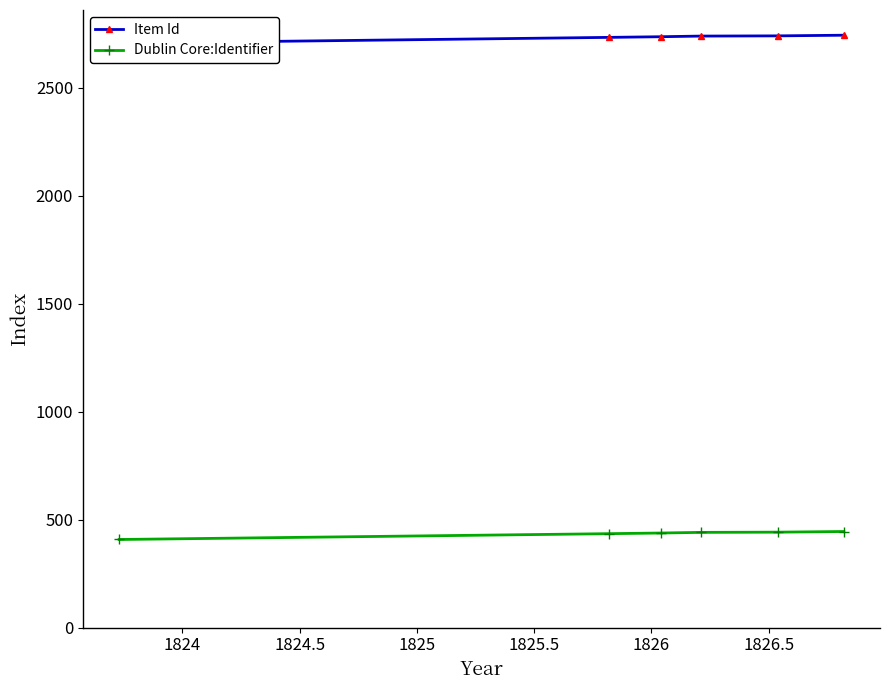

What are all the series names shown in the legend?

Item Id, Dublin Core:Identifier